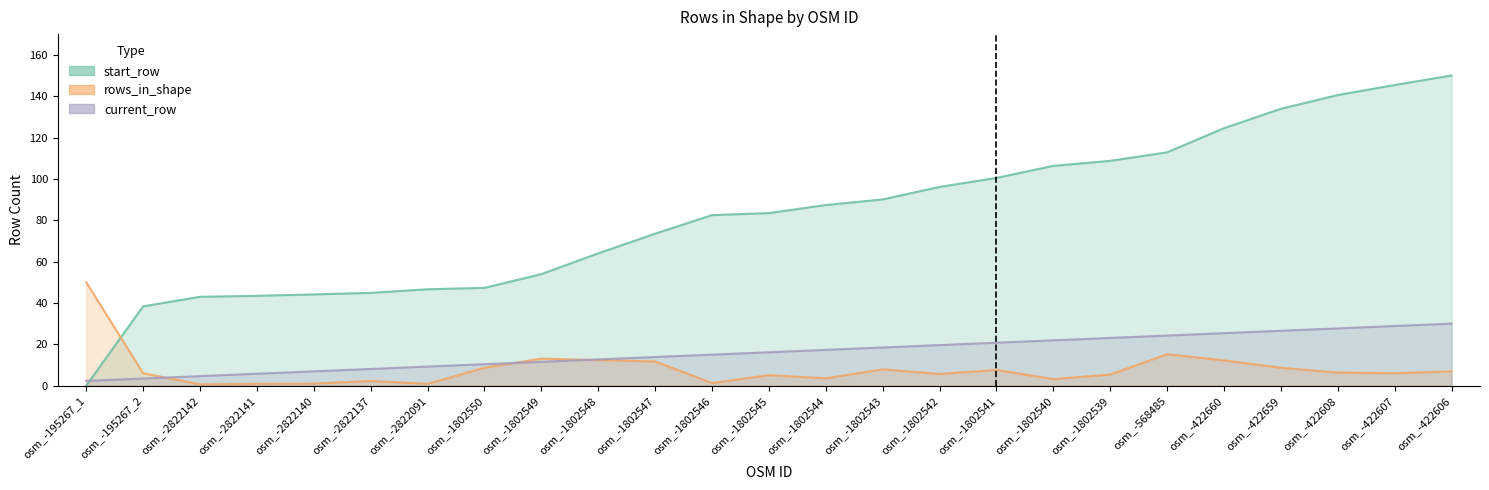

The start_row series shows 107.7 at osm_-1802546. True or false?

False